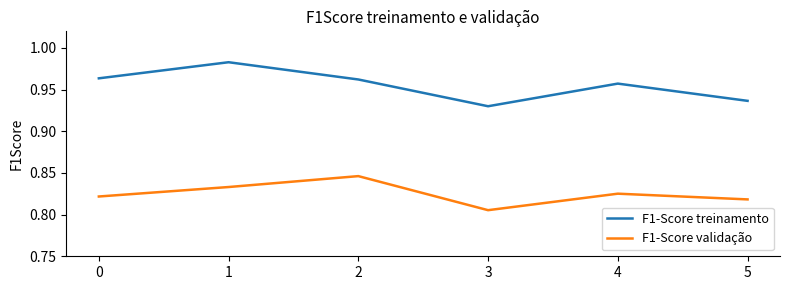

True or false: F1-Score treinamento and F1-Score validação intersect in this chart.

False